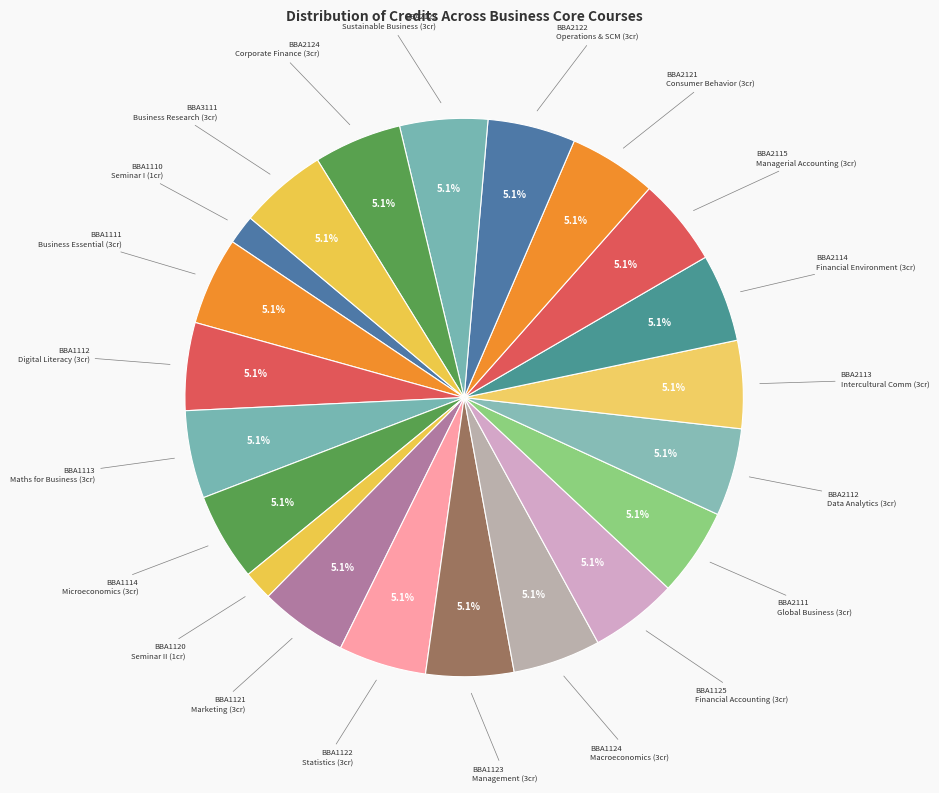

How many segments does this pie chart have?

21